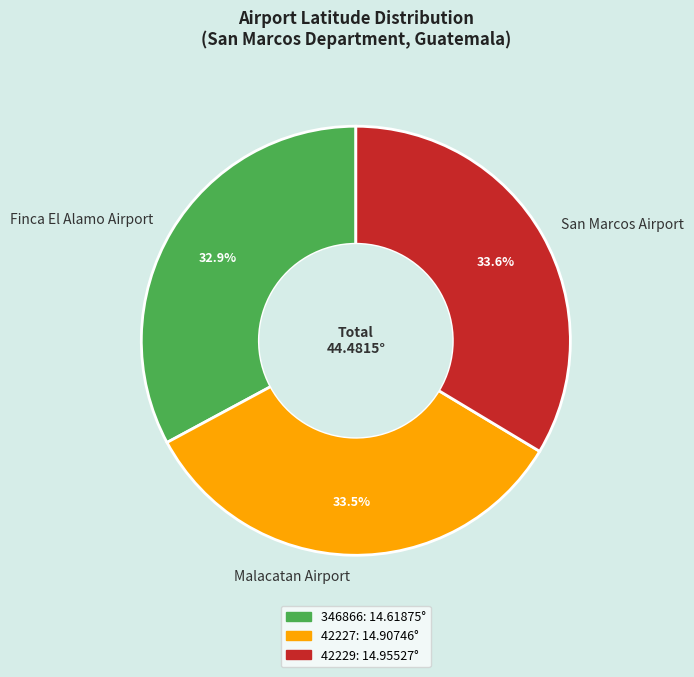

What percentage do Finca El Alamo Airport and Malacatan Airport together represent?

66.4%